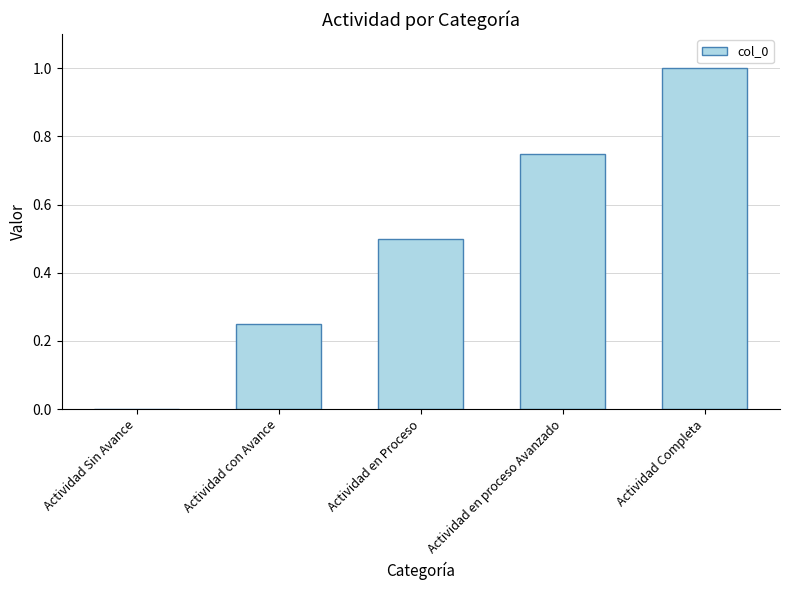

What is the maximum value shown in the chart?

1.0